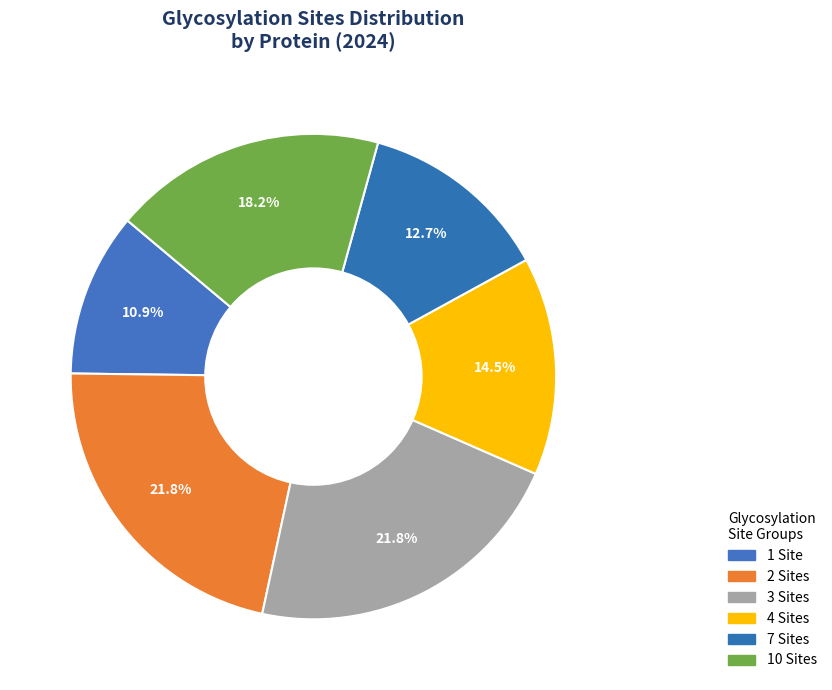

Which slice is the smallest?

1 Site